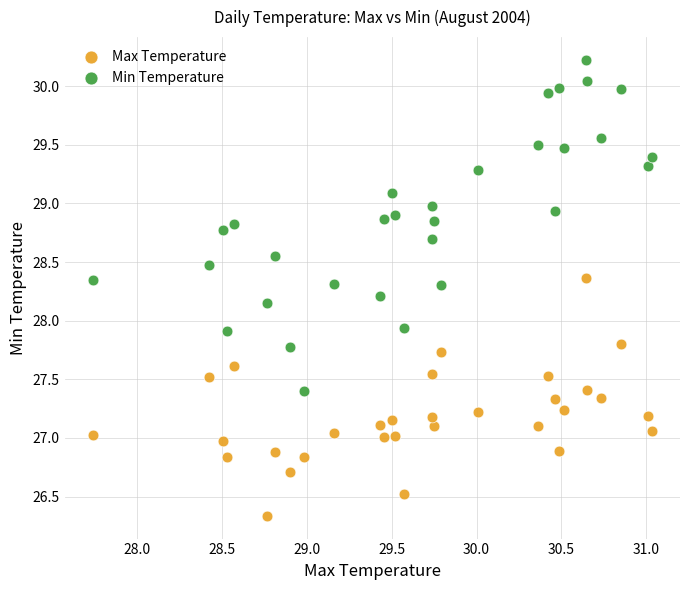

Which series contains the highest Y value?

Min Temperature